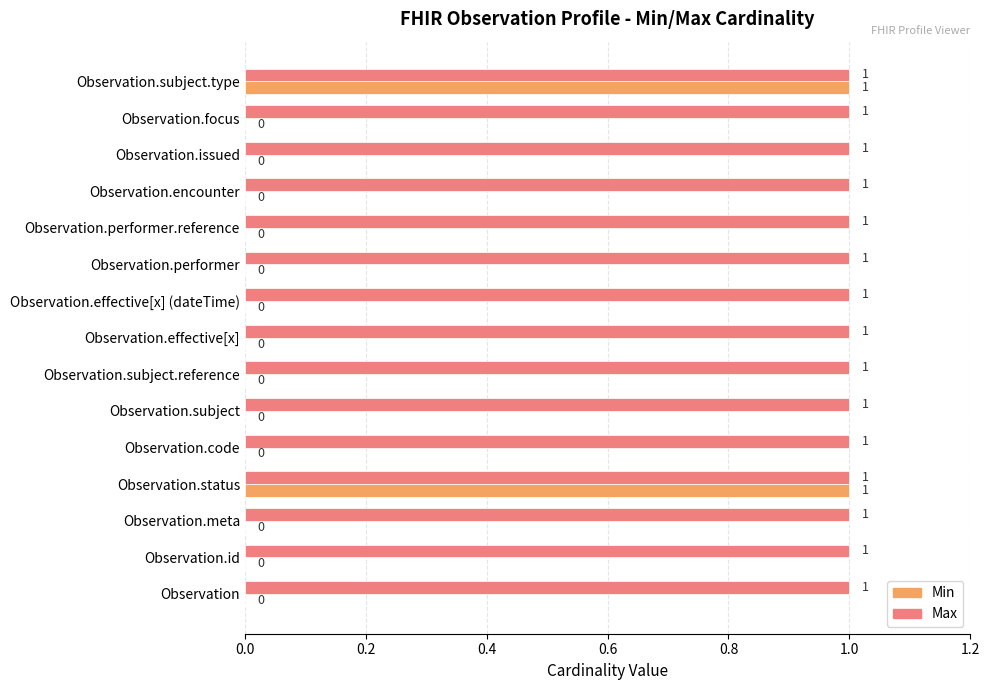

What is the average value of the Max series?

1